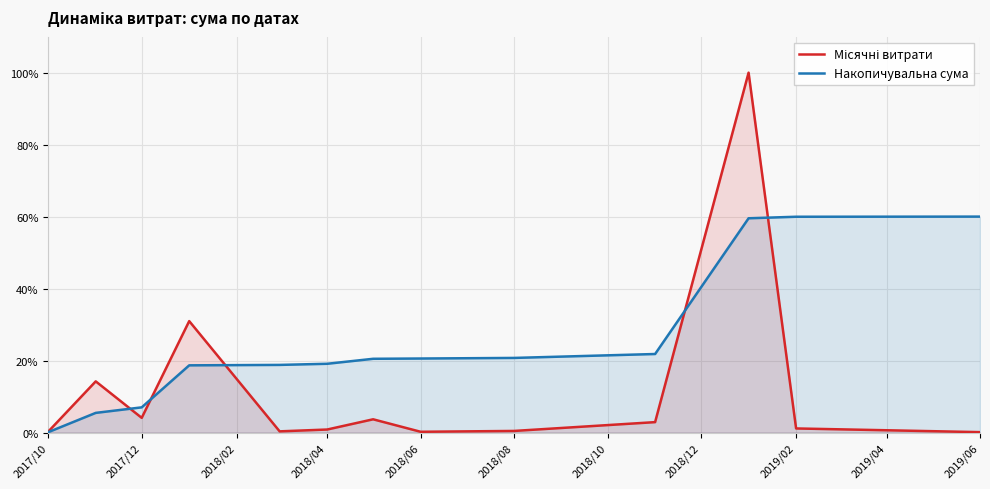

What is the highest value of the Накопичувальна сума series?

60.0